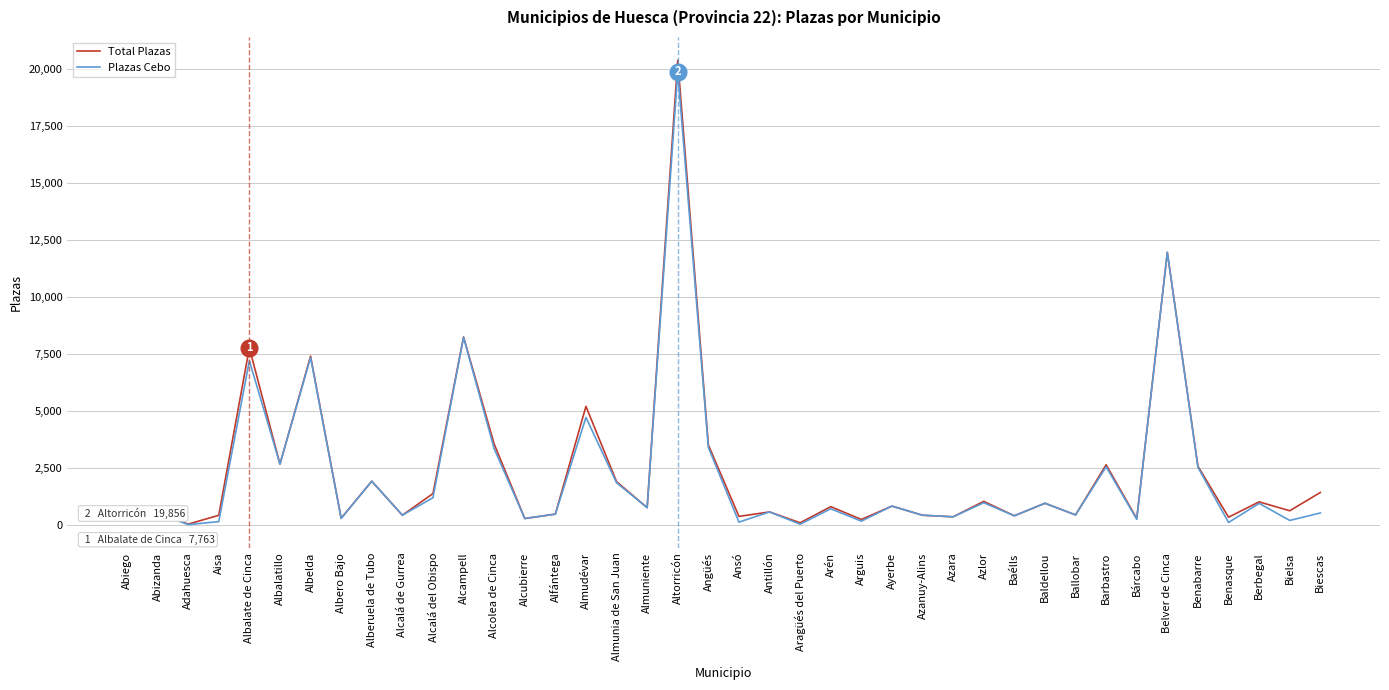

Does the chart display data point markers on the line(s)?

No